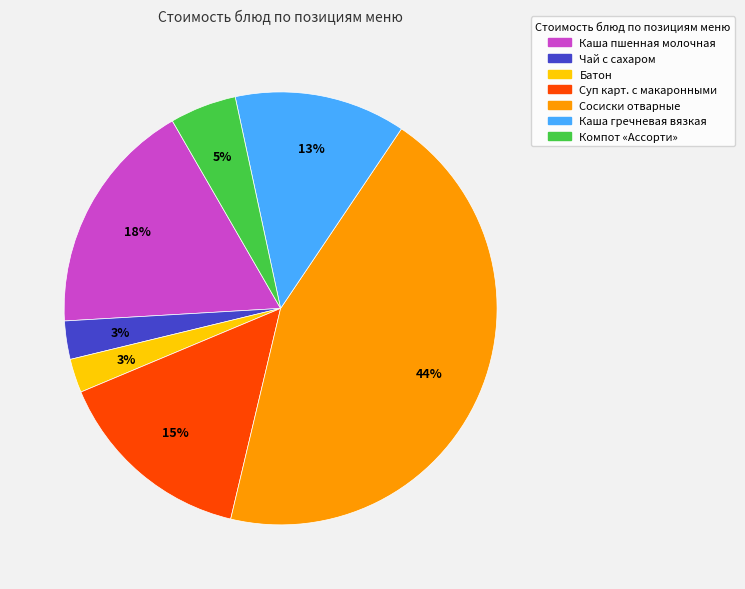

True or false: Сосиски отварные accounts for 36% of the total.

False